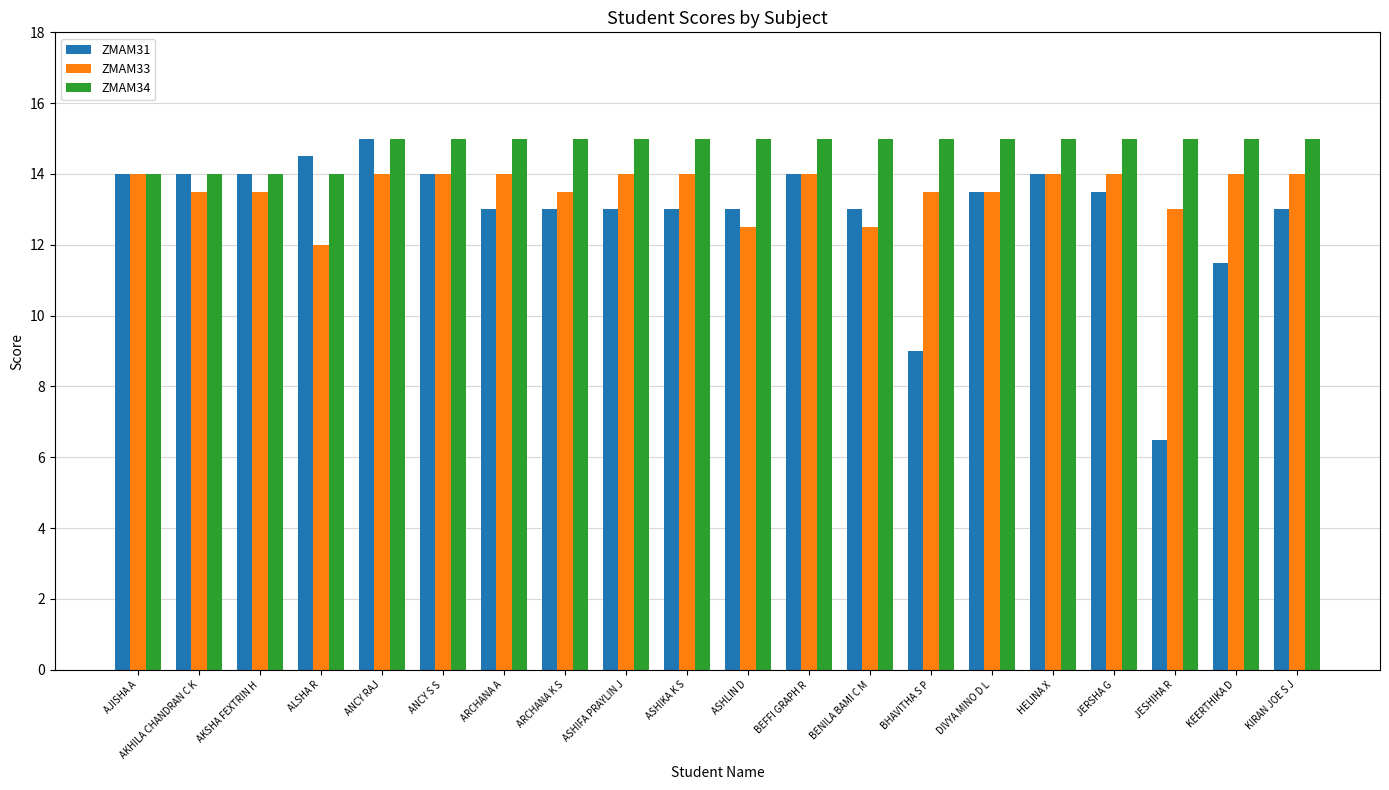

How many bars are there in each group?

3